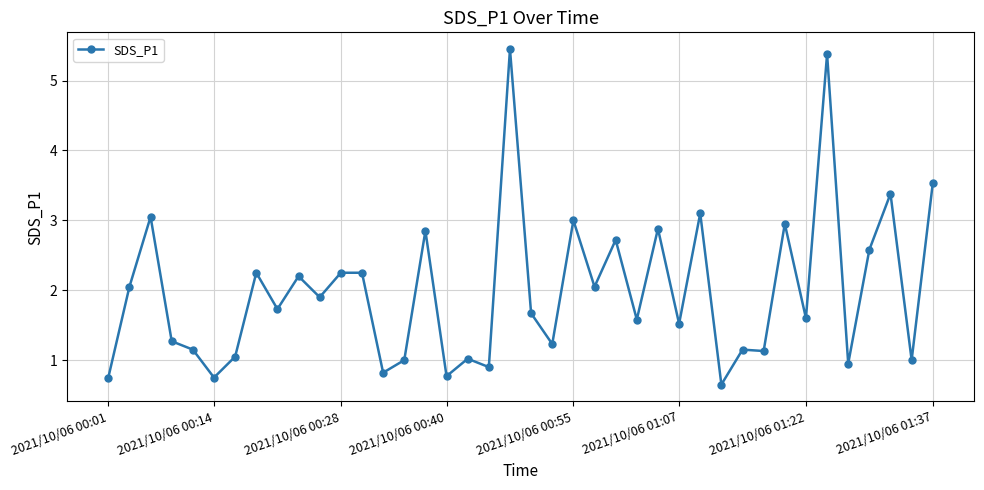

True or false: the data has more than 0 interior local peaks.

True